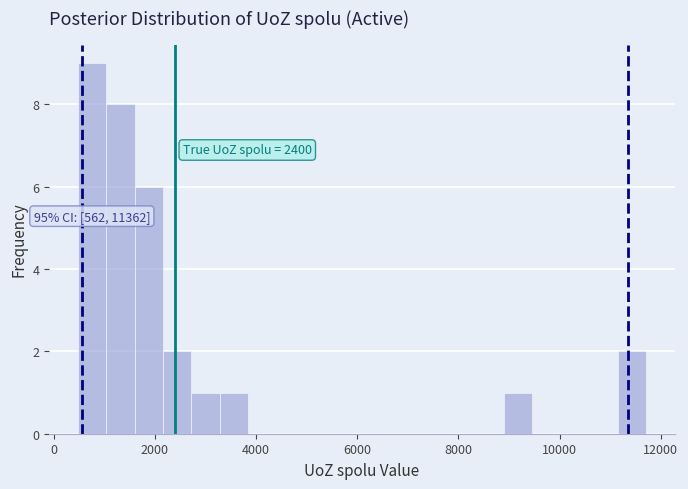

Read against the x-axis, roughly where is the centre of the tallest bar?

800